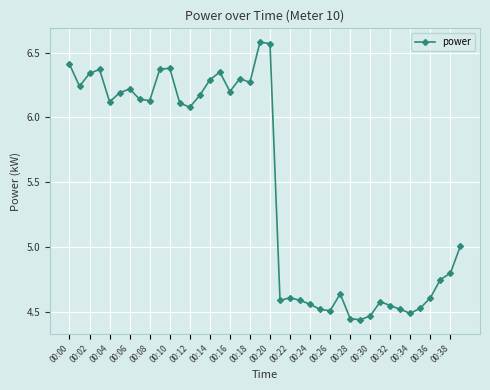

How many lines are shown in the chart?

1